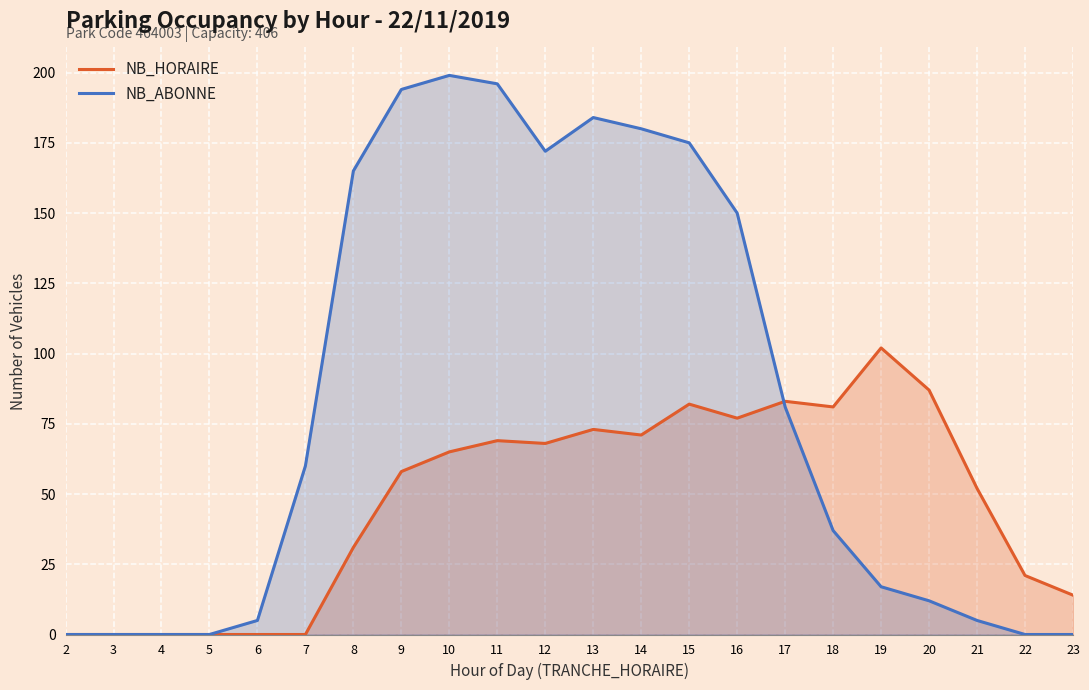

How many lines are shown in the chart?

2